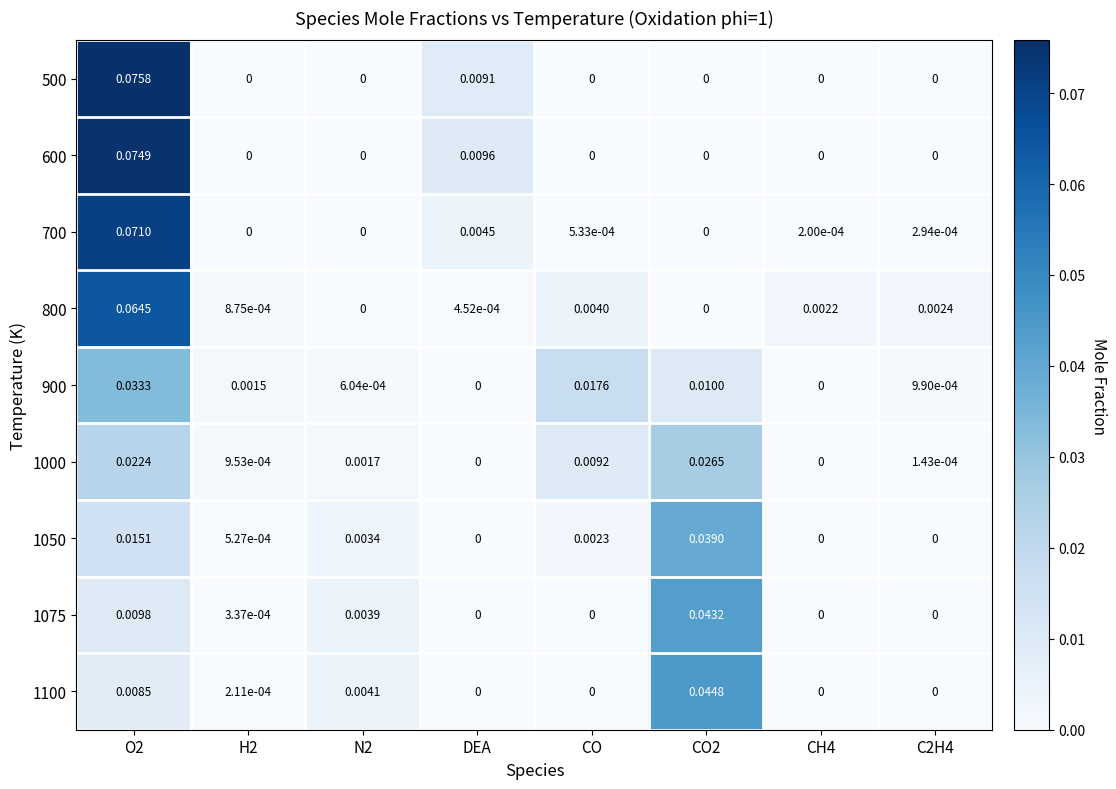

Which category has the highest value across all series?

O2